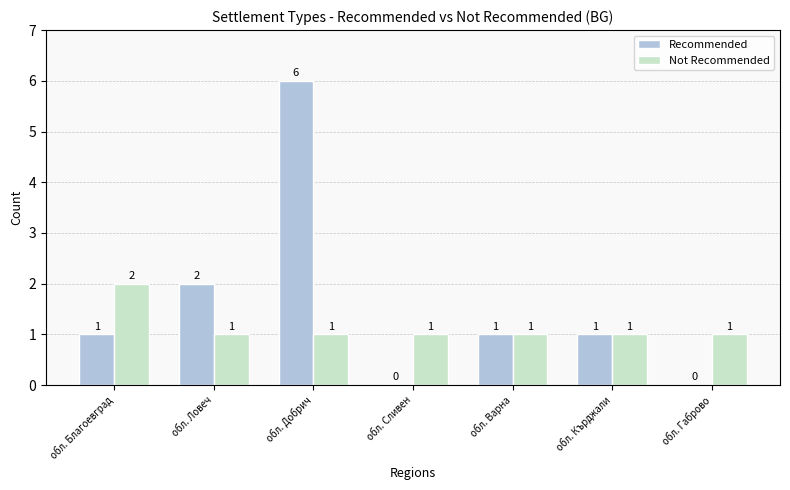

Which series has the largest total across all categories?

Recommended